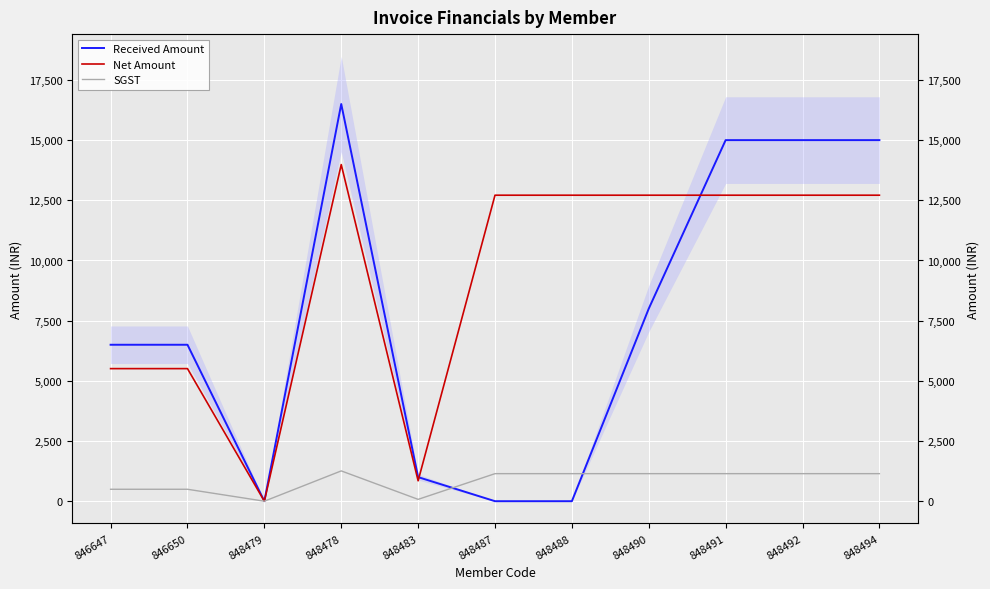

Is it true that Received Amount equals 6810.7 at 848479?

False